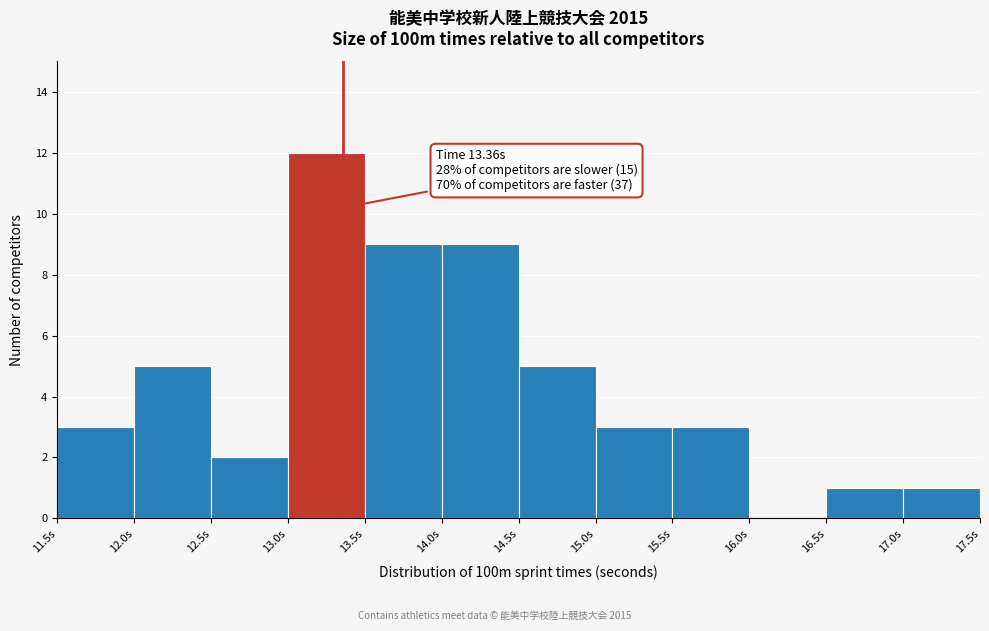

Over which range of the x-axis is the bar tallest?

13.0 to 13.5